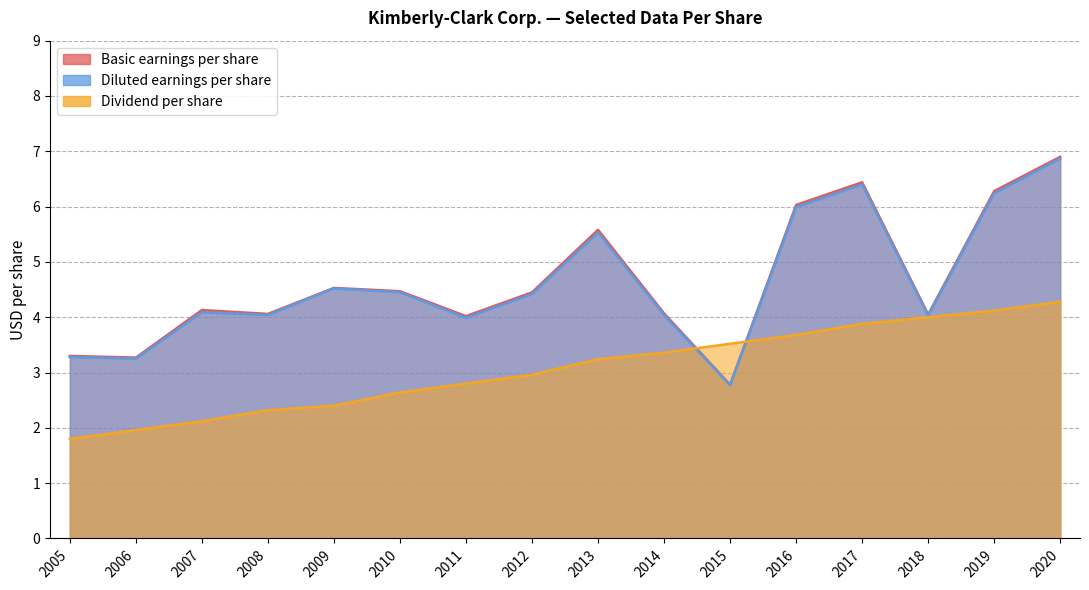

Which series has the largest total across all categories?

Basic earnings per share